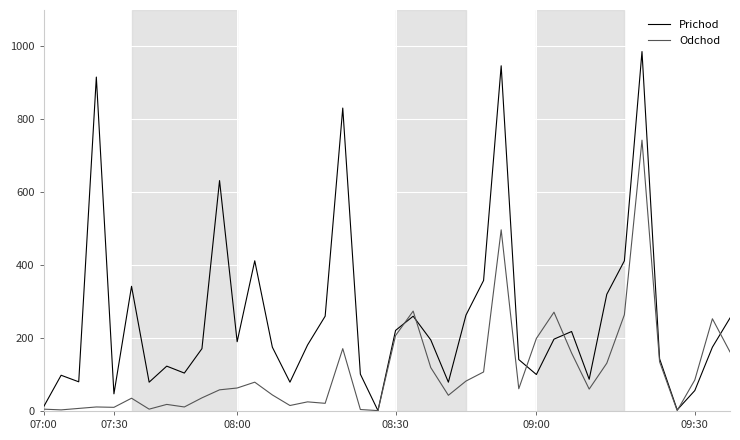

What is the sum of all Odchod values?

4475